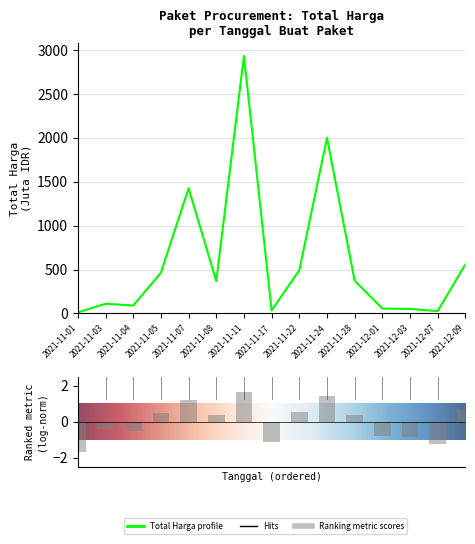

Reading left to right, what are all the values shown in this chart?

12.8	110.6	90.7	464.0	1425.9	368.8	2931.6	34.3	493.0	1999.3	373.4	56.2	51.6	27.4	560.0